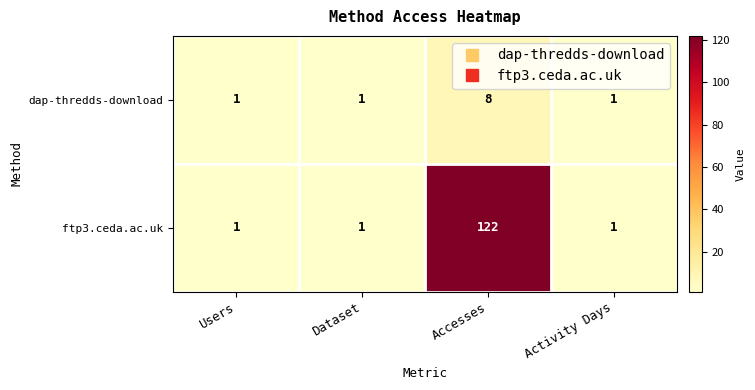

Between Accesses and Activity Days, which series saw the biggest shift?

ftp3.ceda.ac.uk